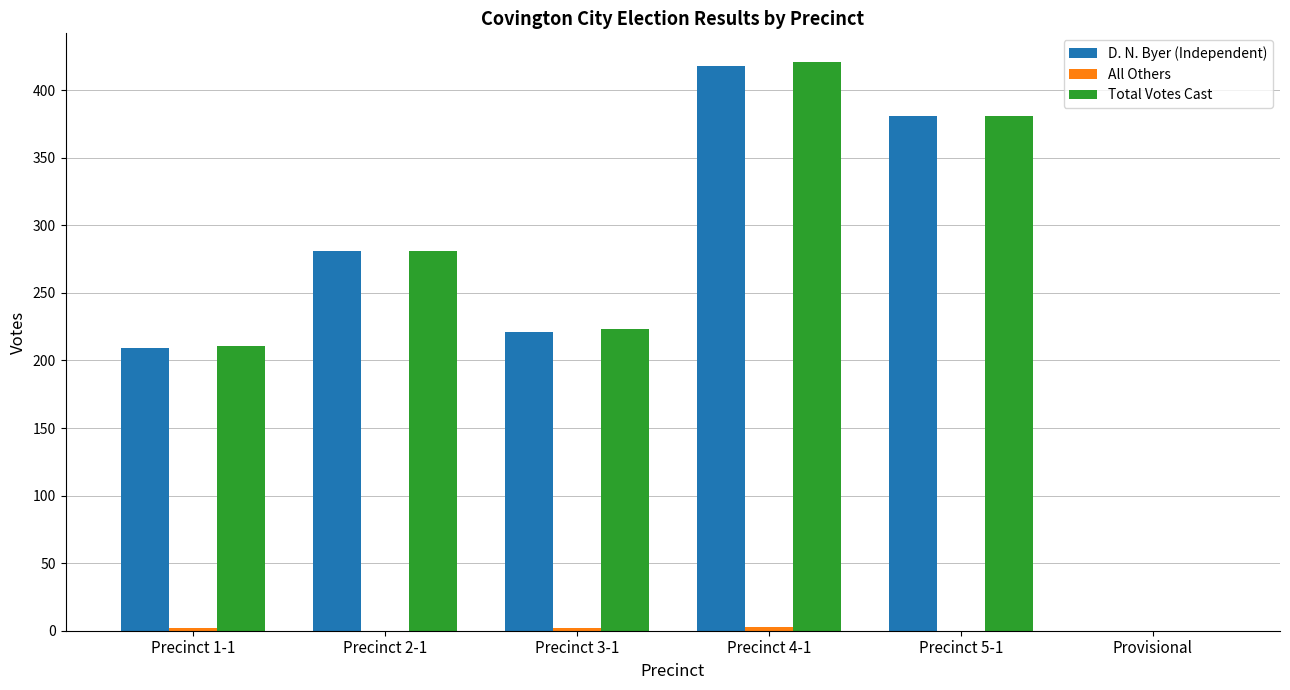

What is the sum of all Total Votes Cast values?

1517